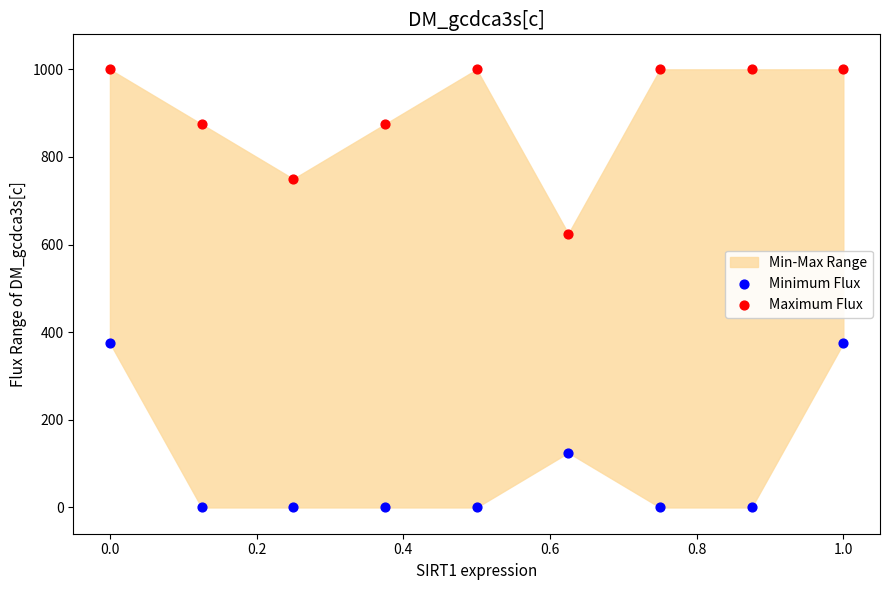

Which series contains the lowest Y value?

Minimum Flux